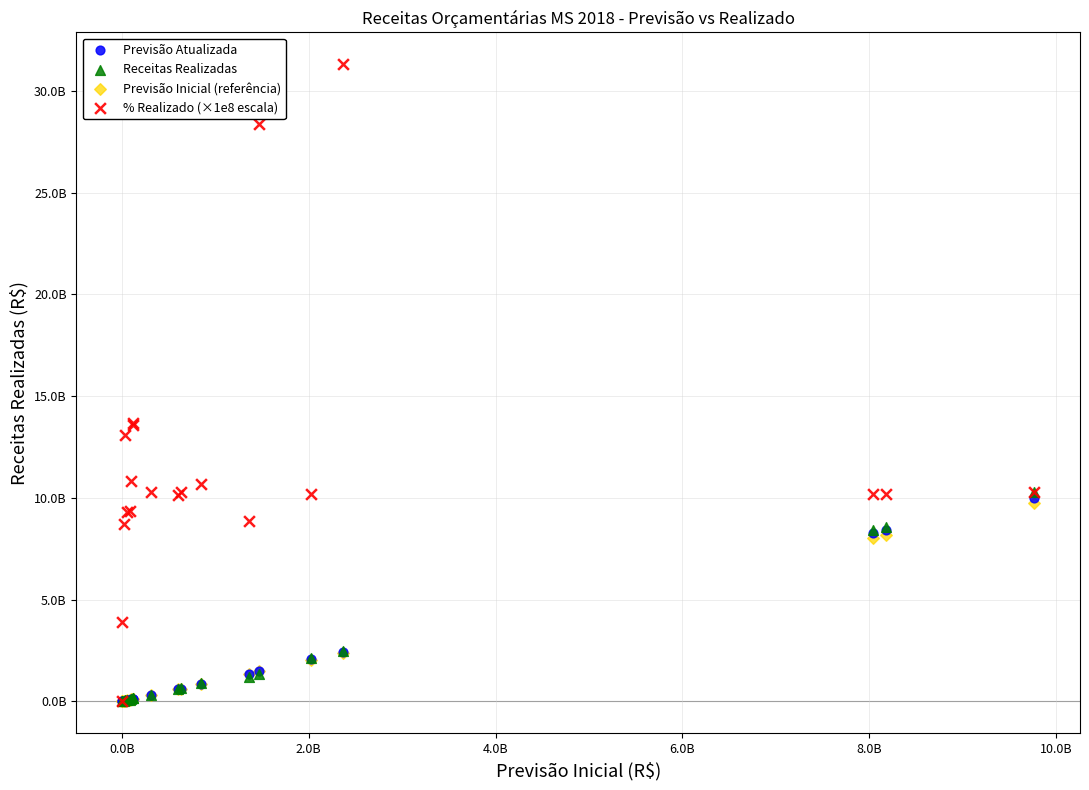

What are all the series names shown in the legend?

Previsão Atualizada, Receitas Realizadas, Previsão Inicial (referência), % Realizado (×1e8 escala)